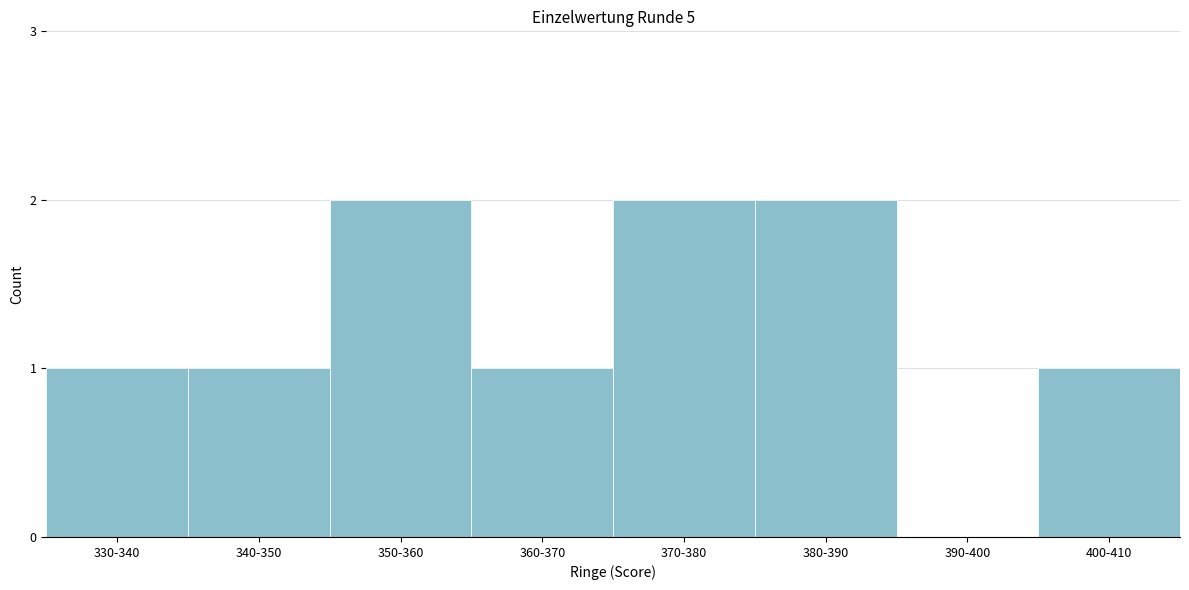

Reading right to left, what are all the values shown in this chart?

400-410=1	390-400=0	380-390=2	370-380=2	360-370=1	350-360=2	340-350=1	330-340=1